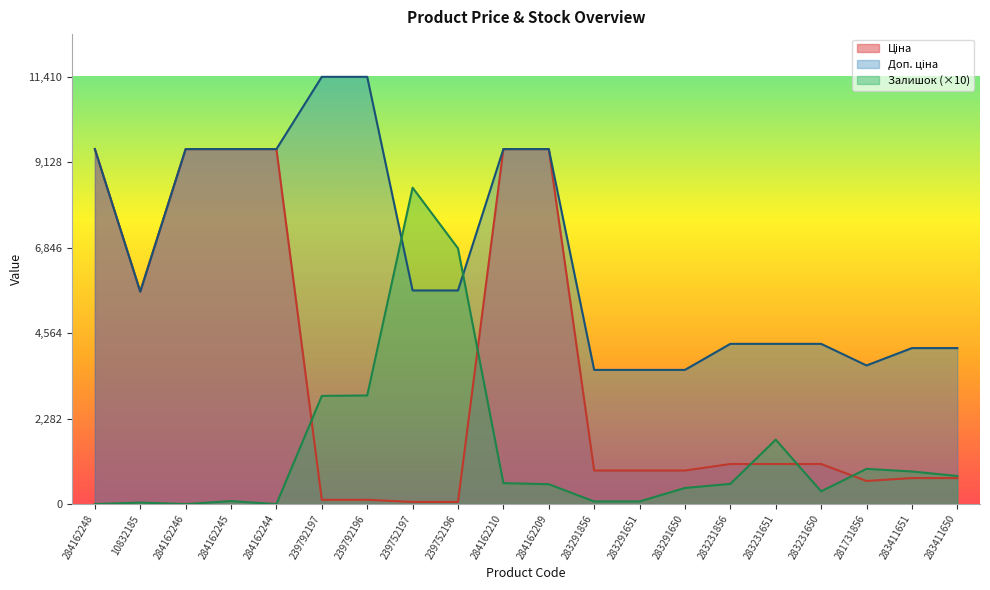

How many intersections are there between Доп. ціна and Залишок?

2